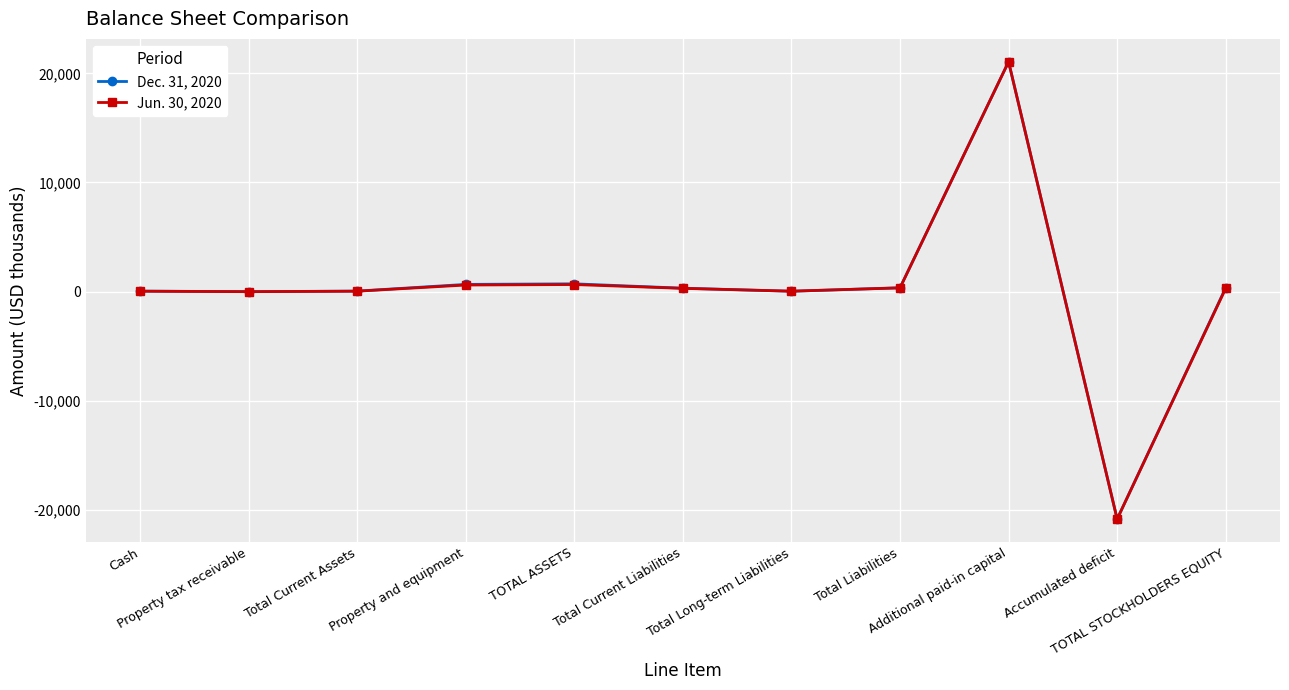

What is the total value across all series at Additional paid-in capital?

42114.2